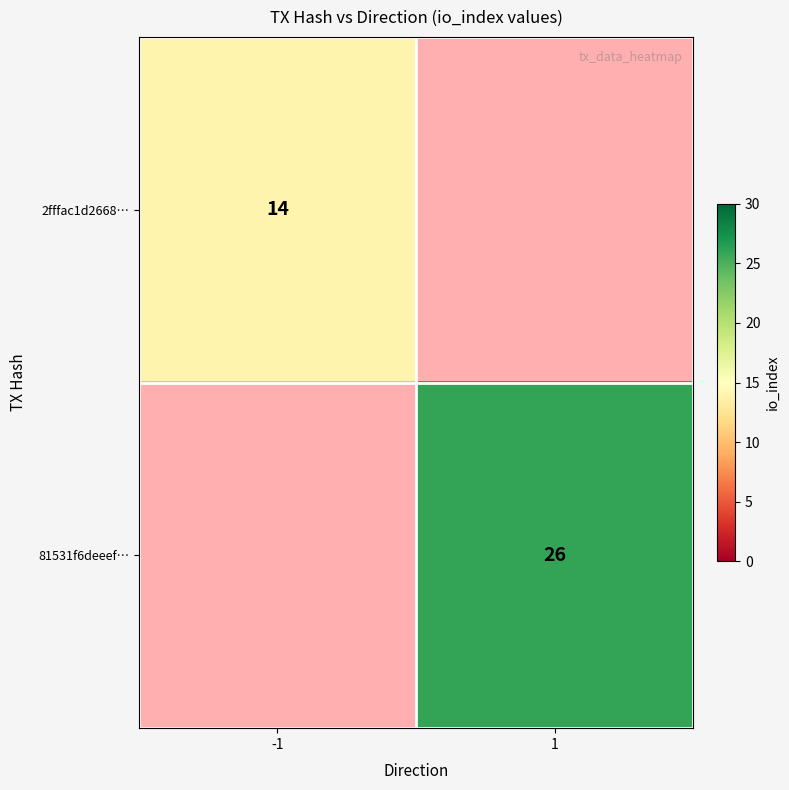

The value of 81531f6deeef… at 1 is 41. True or false?

False